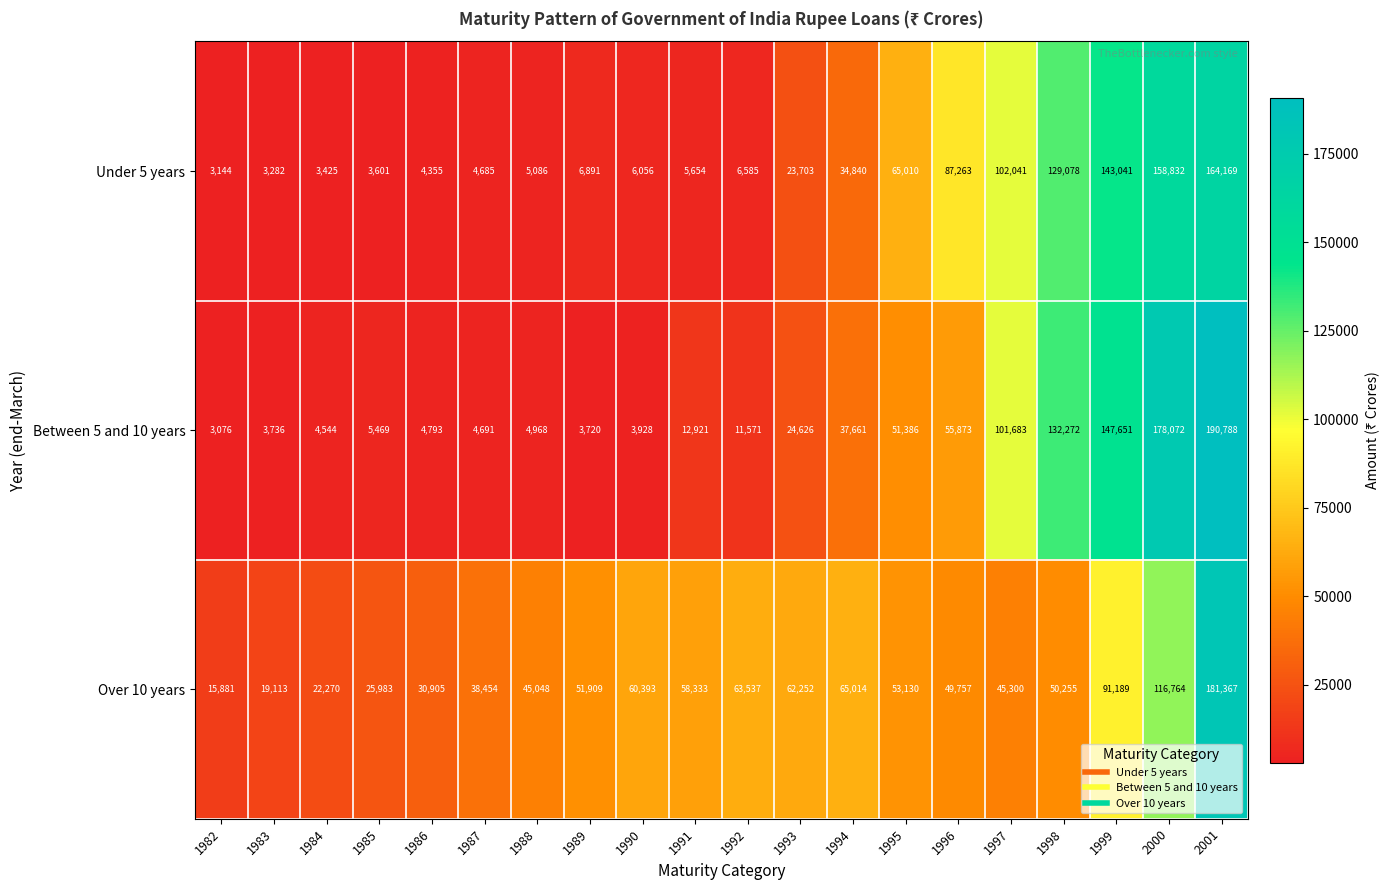

What is the minimum value shown in the chart?

3076